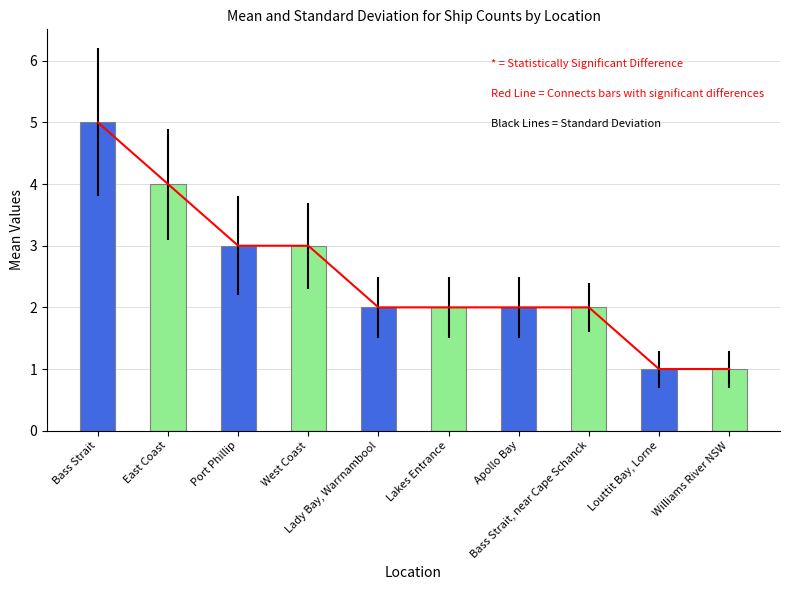

True or false: the data shows 1 at Lakes Entrance.

False